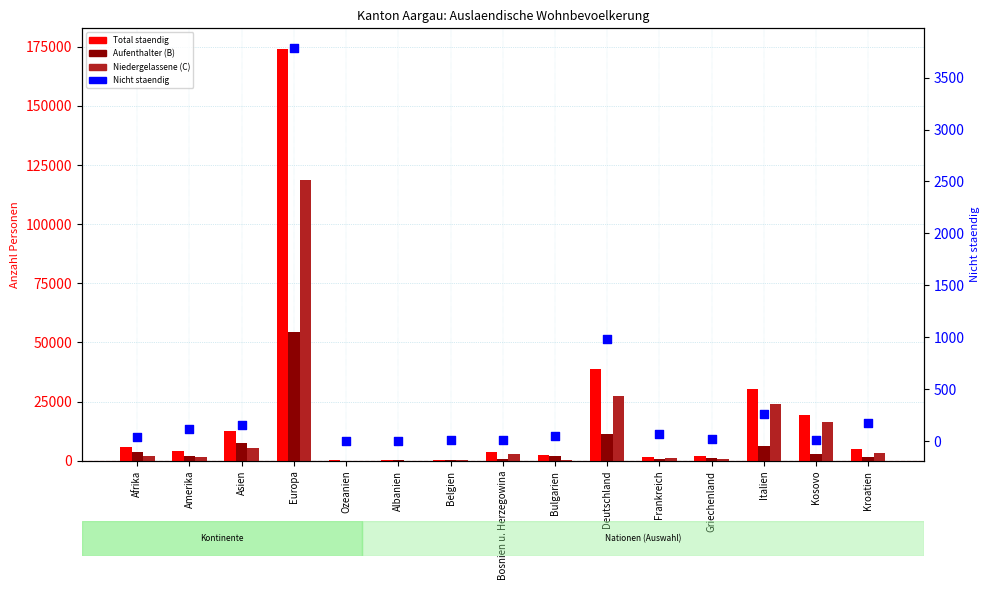

Which series reaches the maximum Y coordinate?

Total staendig